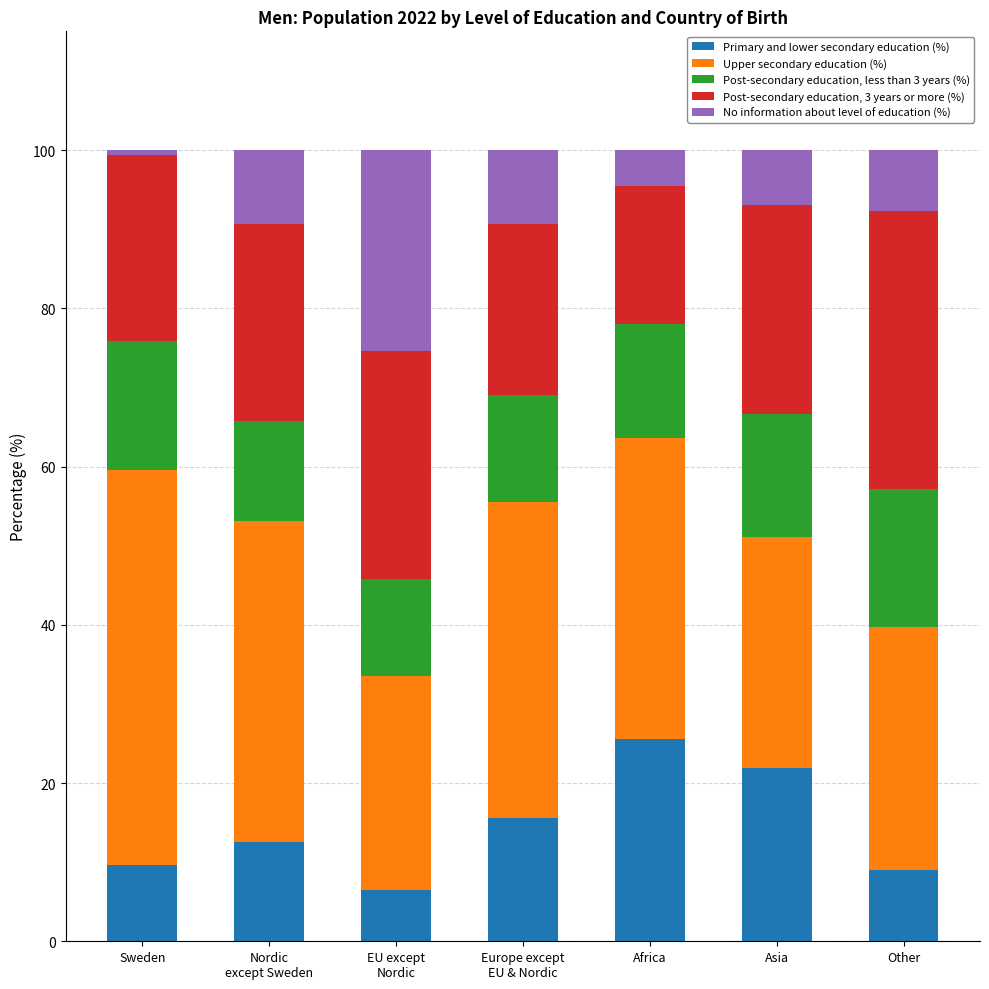

Which category has the highest value in the Primary and lower secondary education (%) series?

Africa